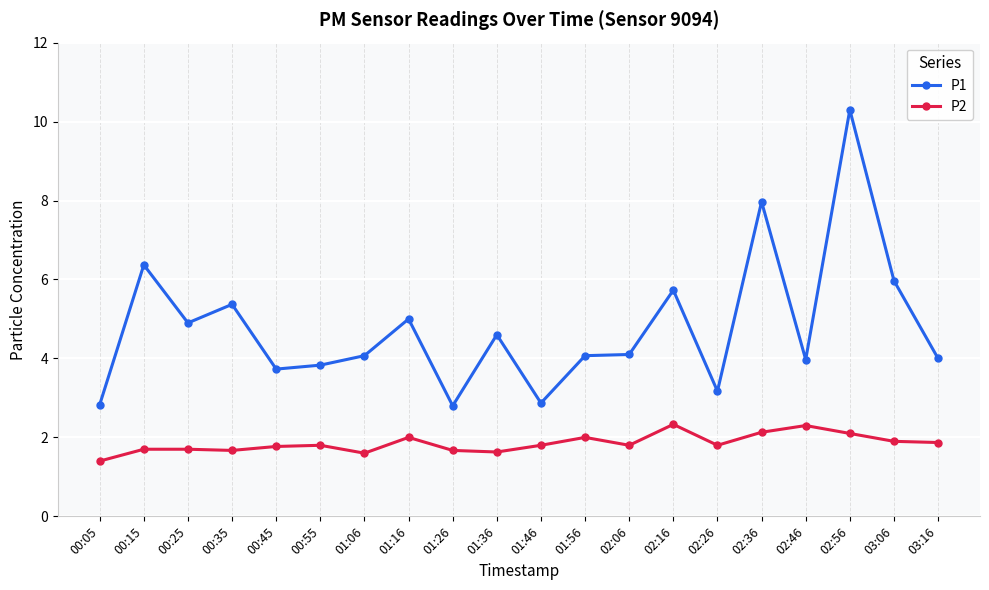

Which series has the largest total across all categories?

P1